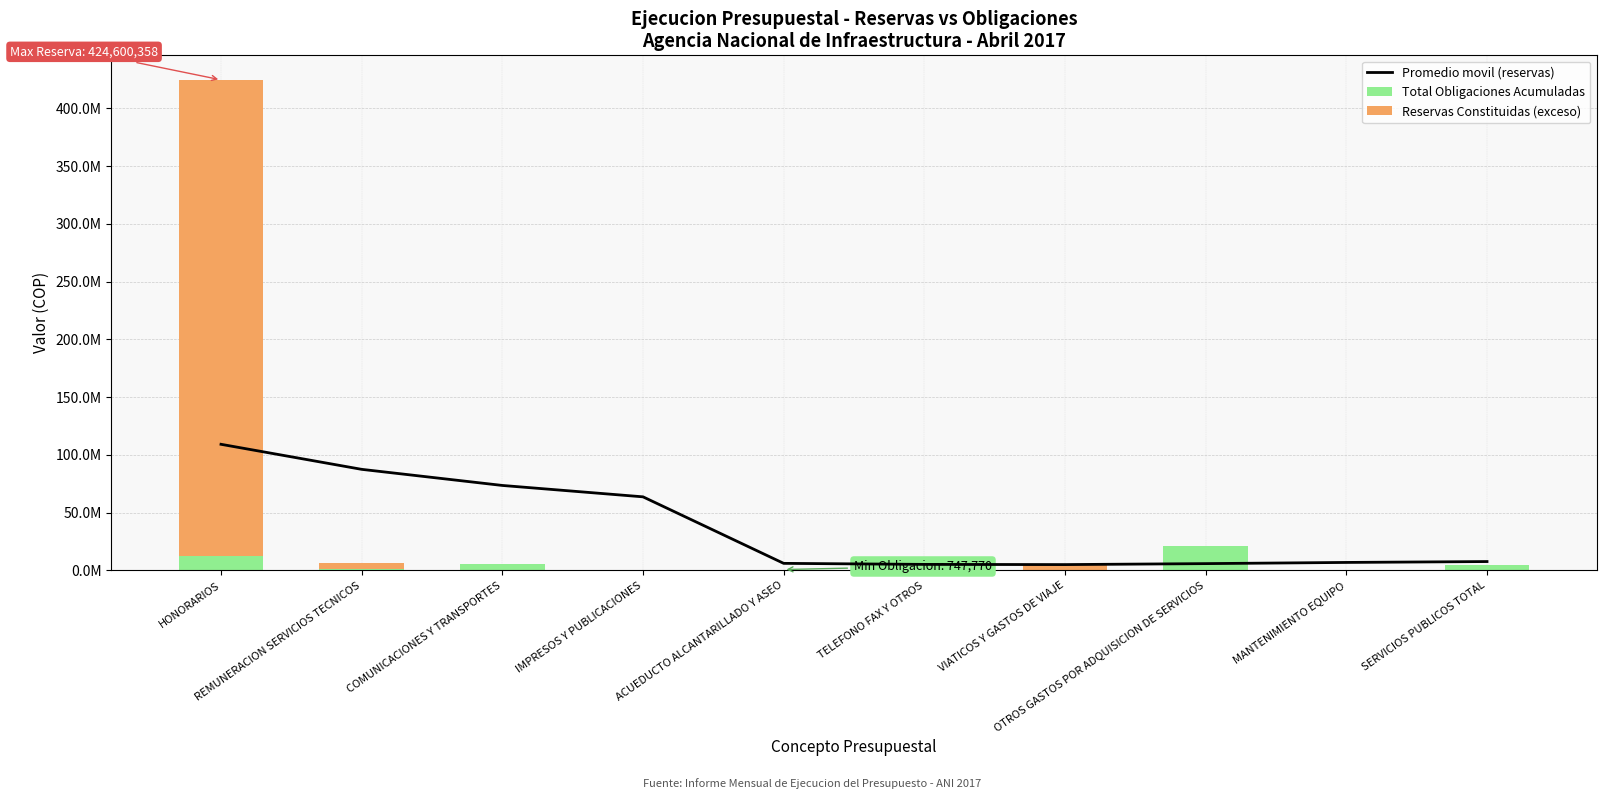

At which label is Promedio movil (reservas) closest to 57104444?

IMPRESOS Y PUBLICACIONES